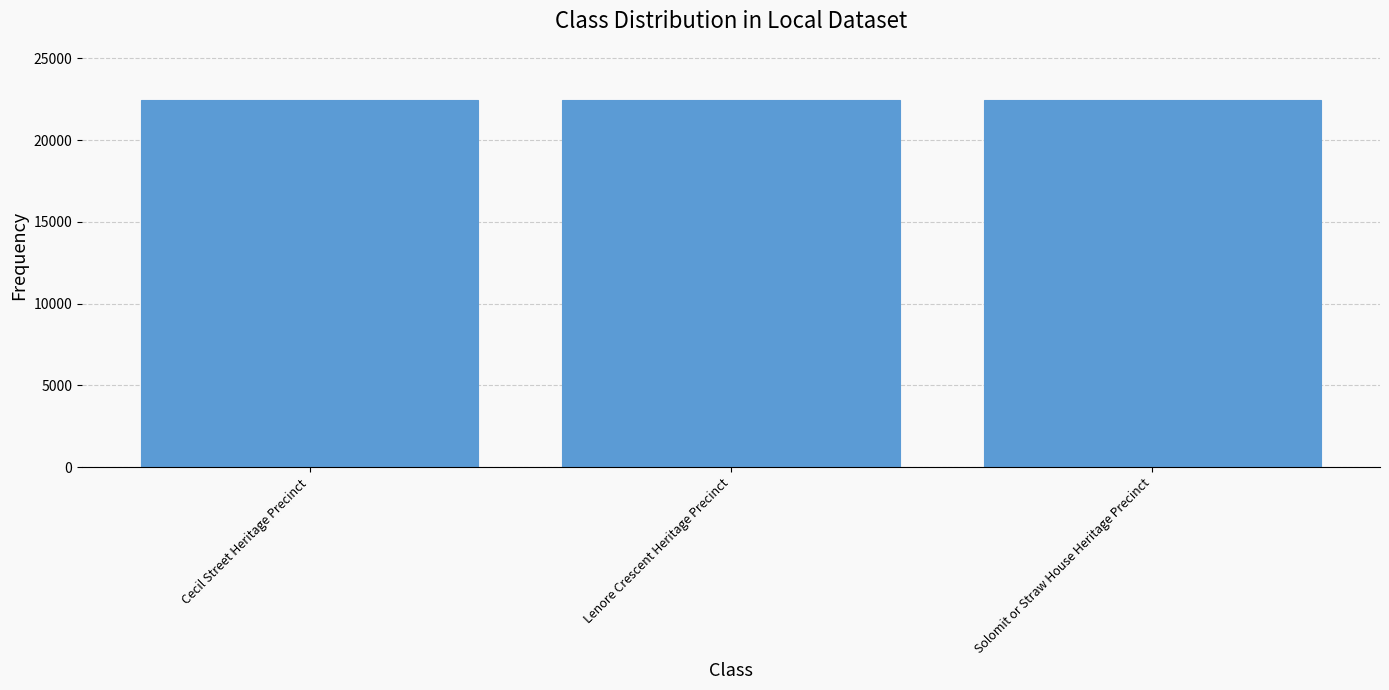

What is the label of the 1st bar from the right?

Solomit or Straw House Heritage Precinct